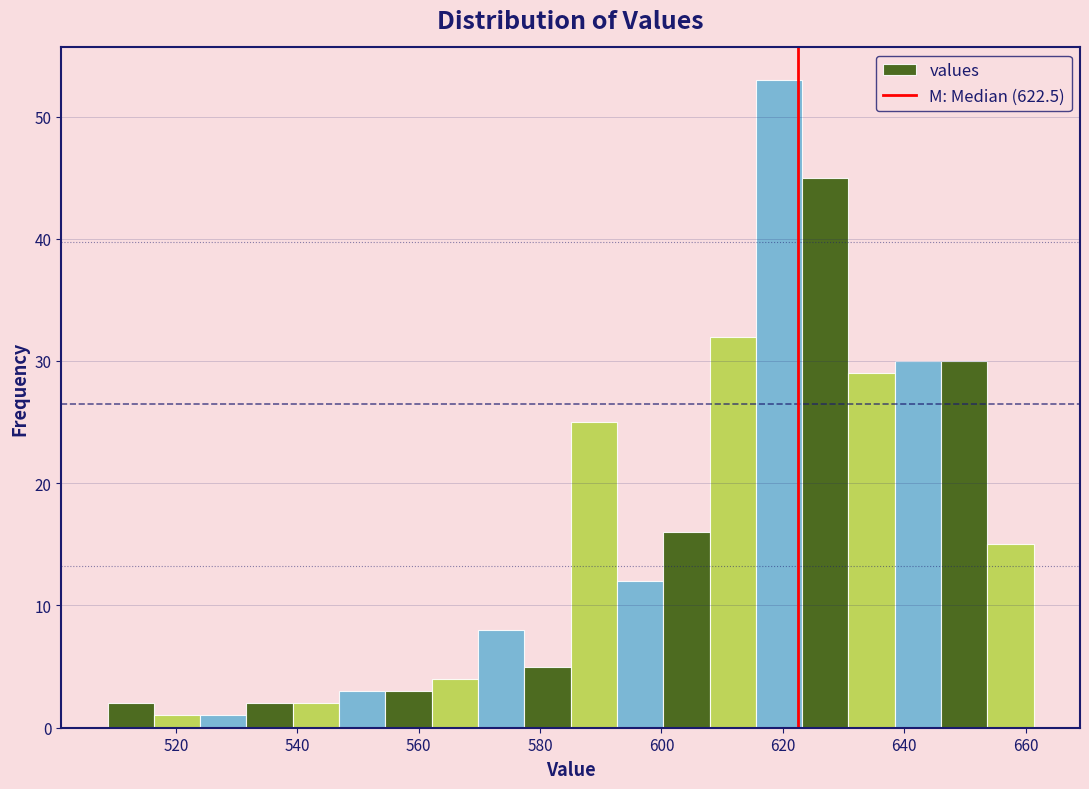

Read against the x-axis, roughly where is the centre of the tallest bar?

620